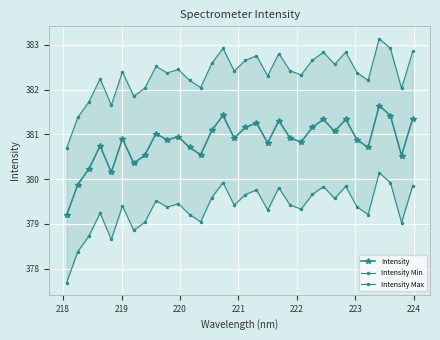

Reading left to right, transcribe all the data shown in this chart.

Intensity: 379.2	379.9	380.2	380.7	380.2	380.9	380.4	380.5	381.0	380.9	381.0	380.7	380.5	381.1	381.4	380.9	381.2	381.3	380.8	381.3	380.9	380.8	381.2	381.3	381.1	381.3	380.9	380.7	381.6	381.4	380.5	381.4
Intensity Min: 377.7	378.4	378.7	379.2	378.7	379.4	378.9	379.0	379.5	379.4	379.5	379.2	379.0	379.6	379.9	379.4	379.7	379.8	379.3	379.8	379.4	379.3	379.7	379.8	379.6	379.8	379.4	379.2	380.1	379.9	379.0	379.9
Intensity Max: 380.7	381.4	381.7	382.2	381.7	382.4	381.9	382.0	382.5	382.4	382.5	382.2	382.0	382.6	382.9	382.4	382.7	382.8	382.3	382.8	382.4	382.3	382.7	382.8	382.6	382.8	382.4	382.2	383.1	382.9	382.0	382.9